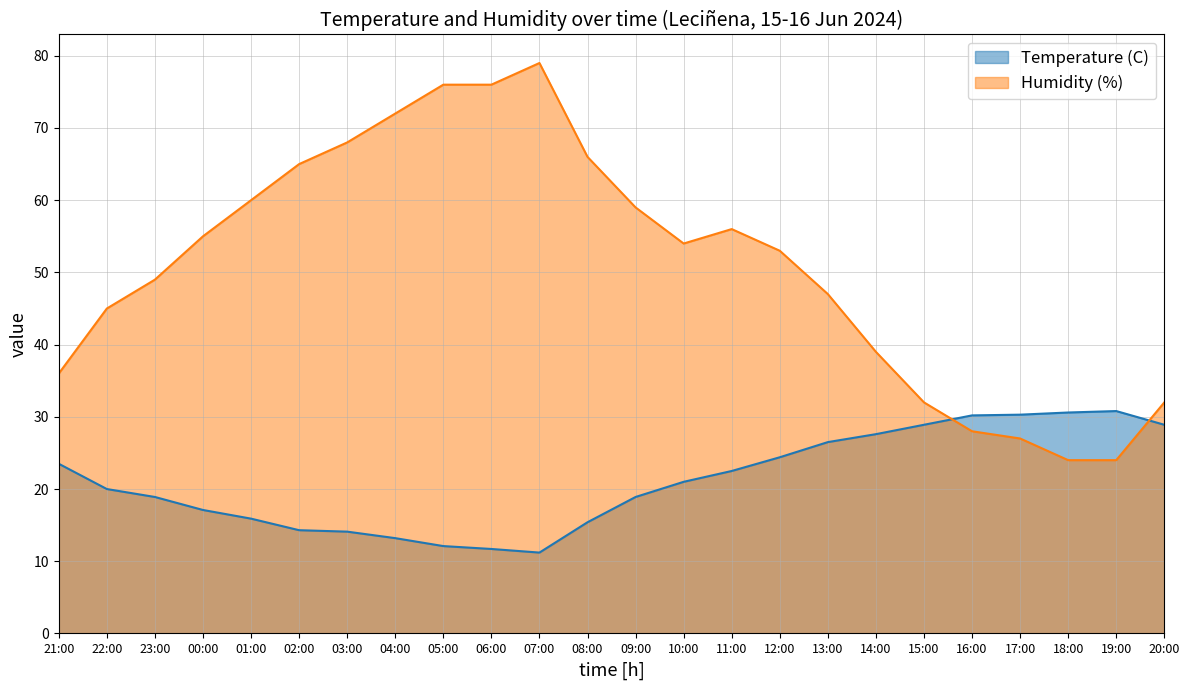

At 03:00, list the series in order from largest to smallest.

Humidity (%), Temperature (C)